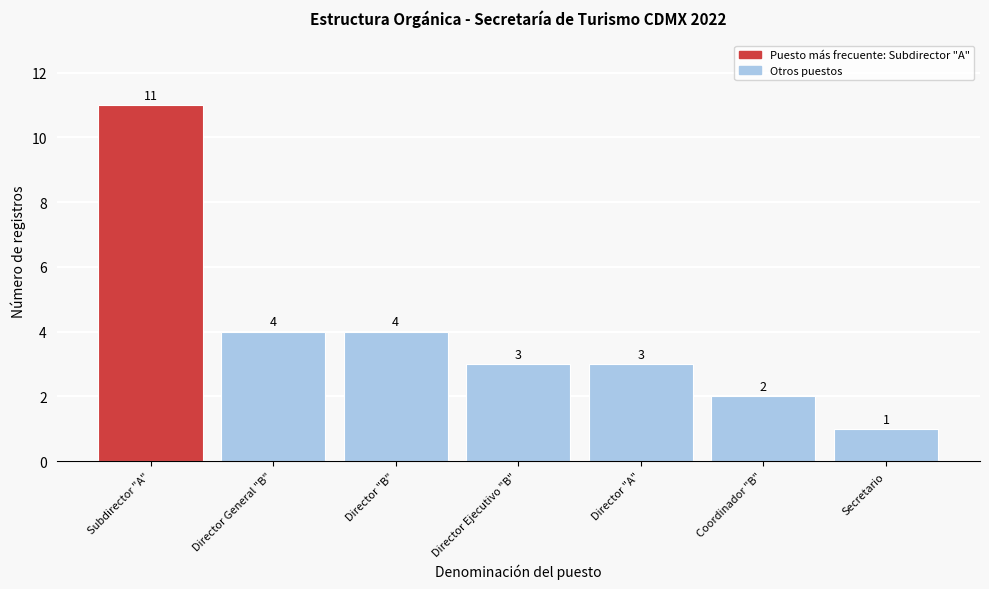

Reading left to right, what are all the values shown in this chart?

11	4	4	3	3	2	1